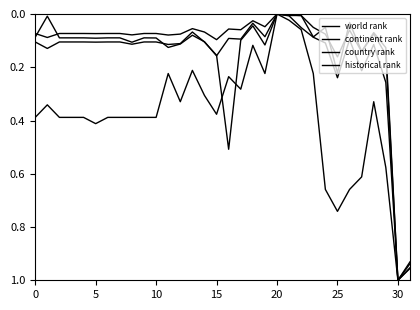

How many lines are shown in the chart?

4